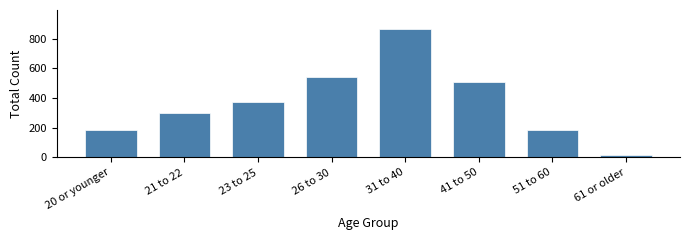

Reading left to right, list all the values displayed in this chart.

187	298	374	539	863	509	183	17